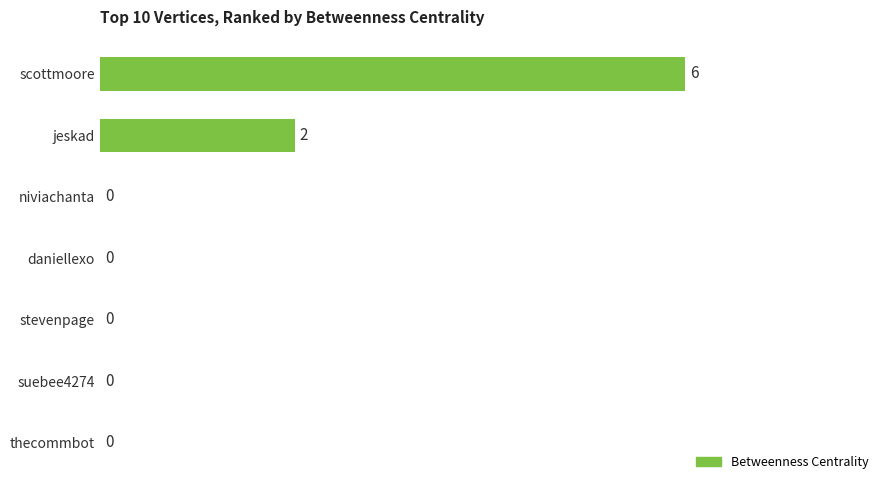

The value at suebee4274 is -3. True or false?

False